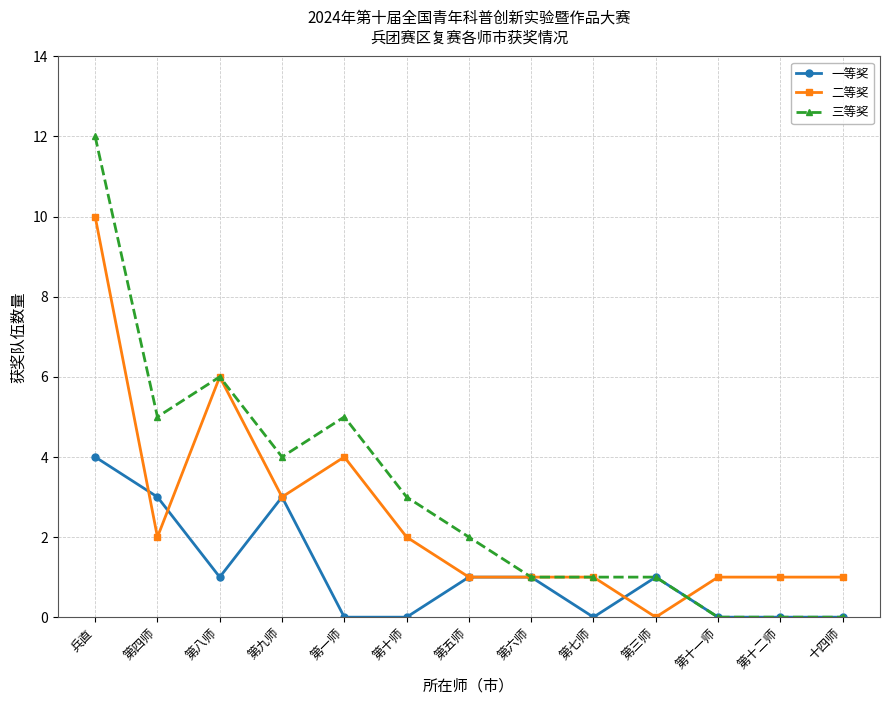

List the series in order of their overall mean, highest first.

三等奖, 二等奖, 一等奖